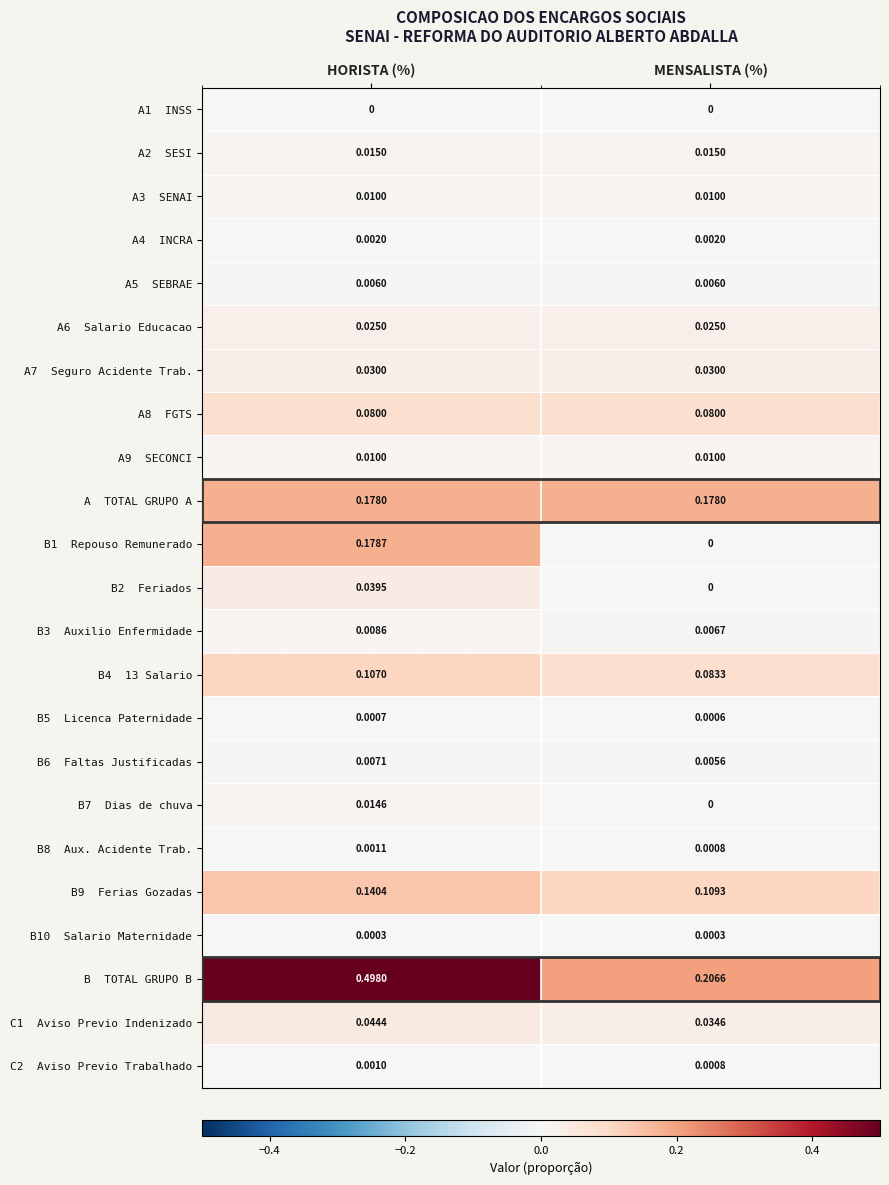

At which category is the sum across all series the highest?

HORISTA (%)